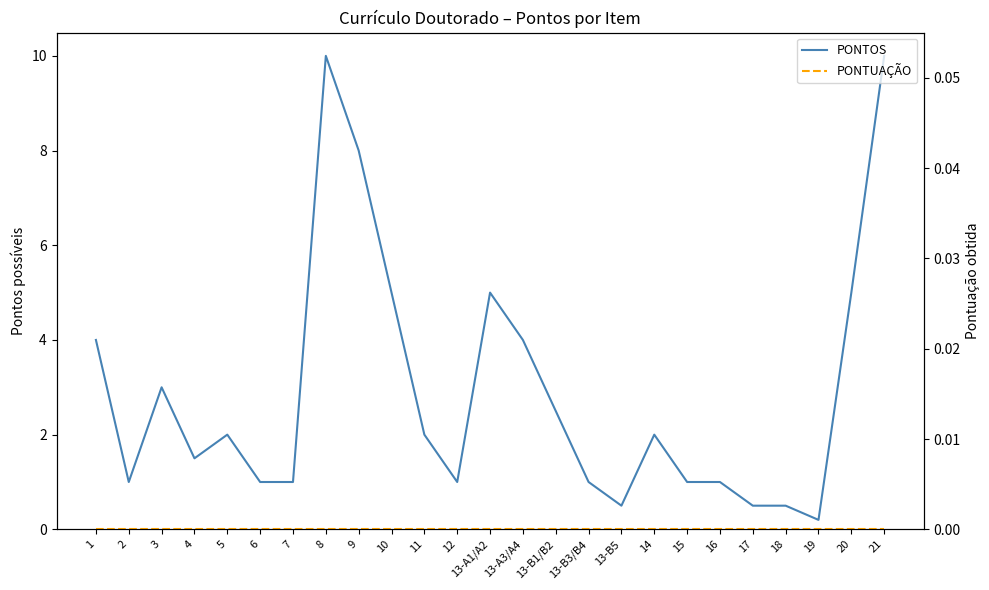

At which category is the sum across all series the highest?

8